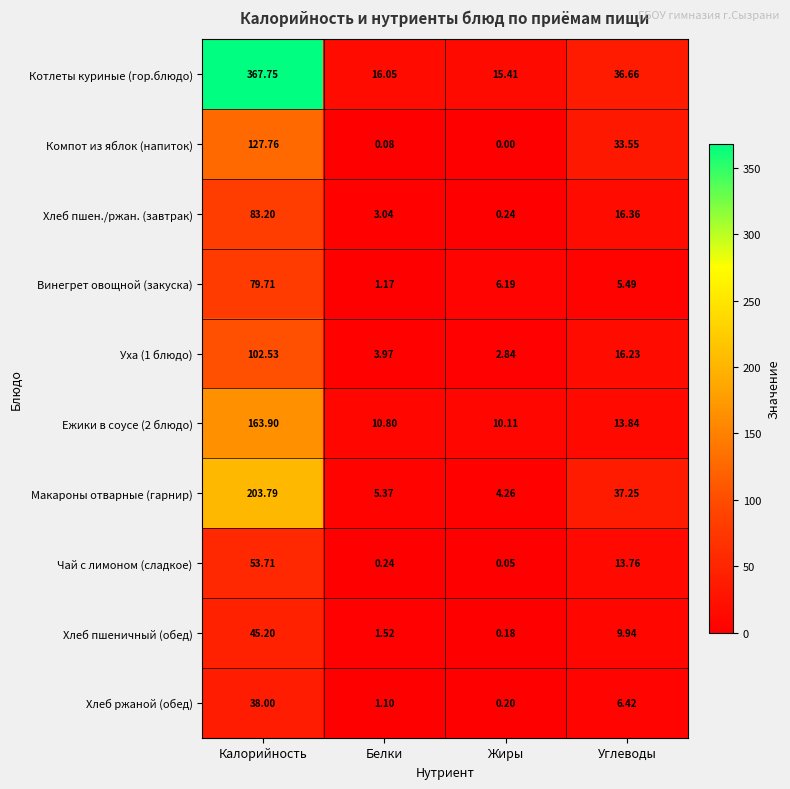

Where is Чай с лимоном (сладкое) nearest to the value 26?

Углеводы